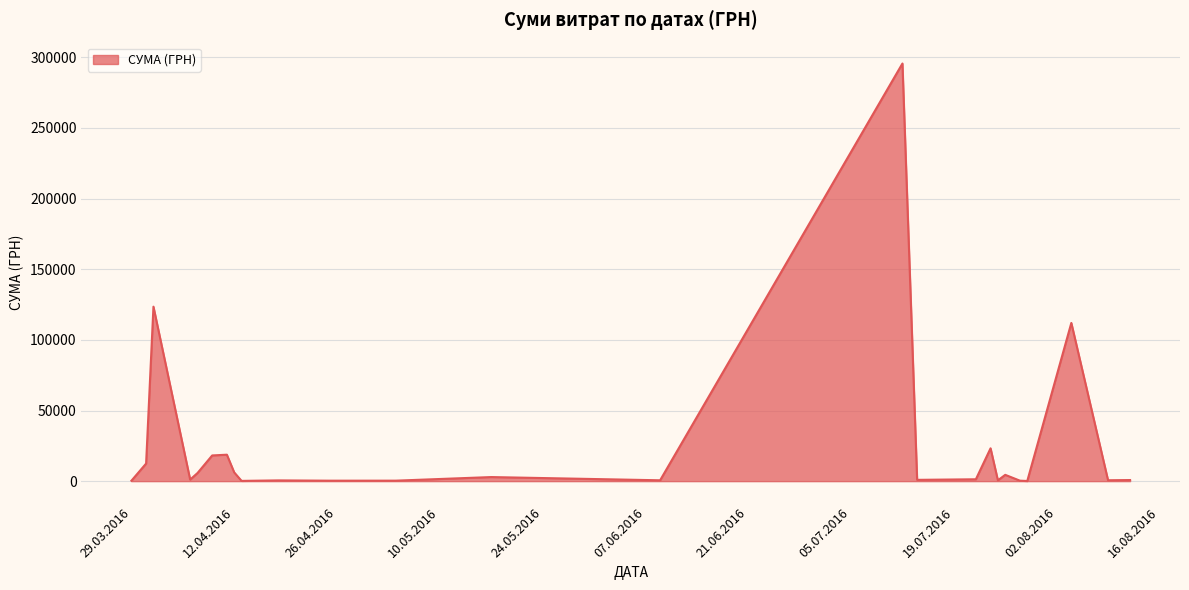

What is the greatest value displayed?

295638.6